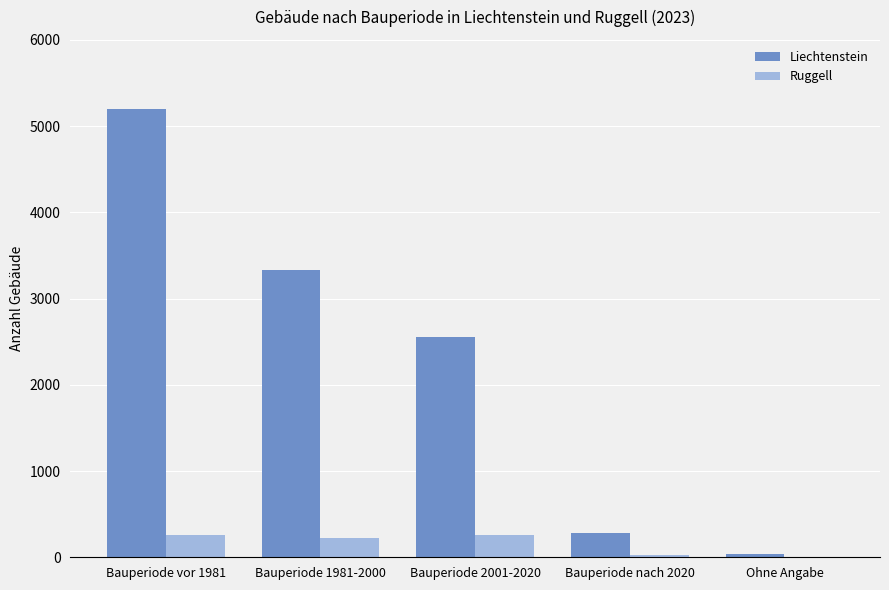

Which label corresponds to the largest value in the chart?

Bauperiode vor 1981